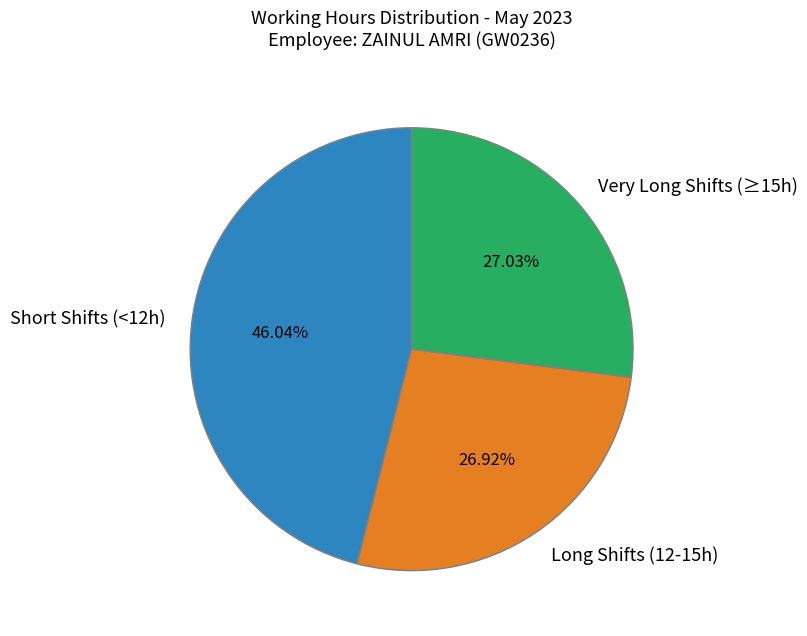

Is the sum of Very Long Shifts (≥15h) and Long Shifts (12-15h) greater than half?

Yes